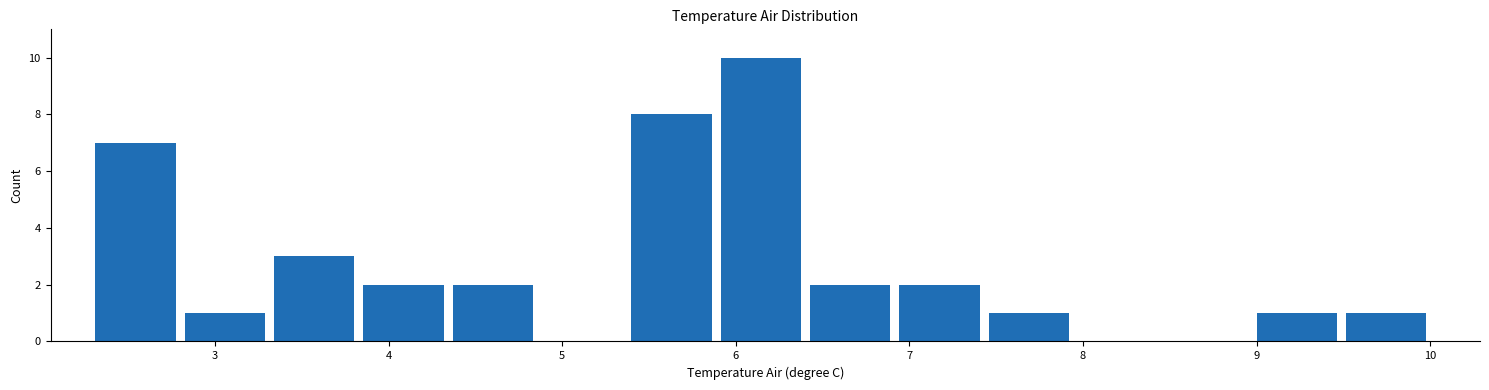

Which range on the x-axis has the tallest bar?

5.9 to 6.4